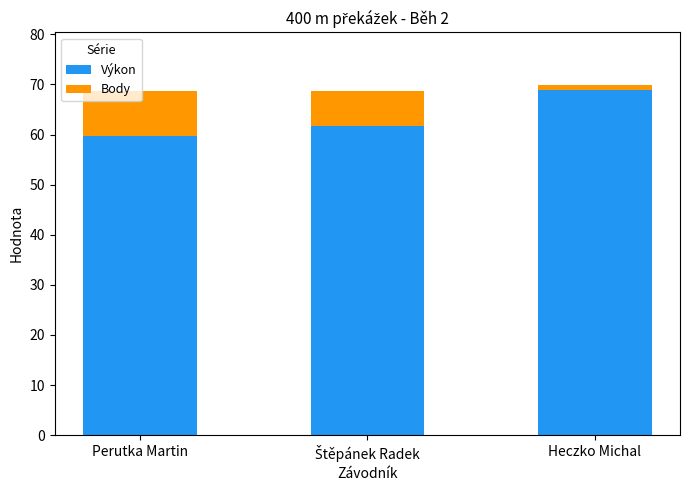

What is the average value of the Výkon series?

63.4